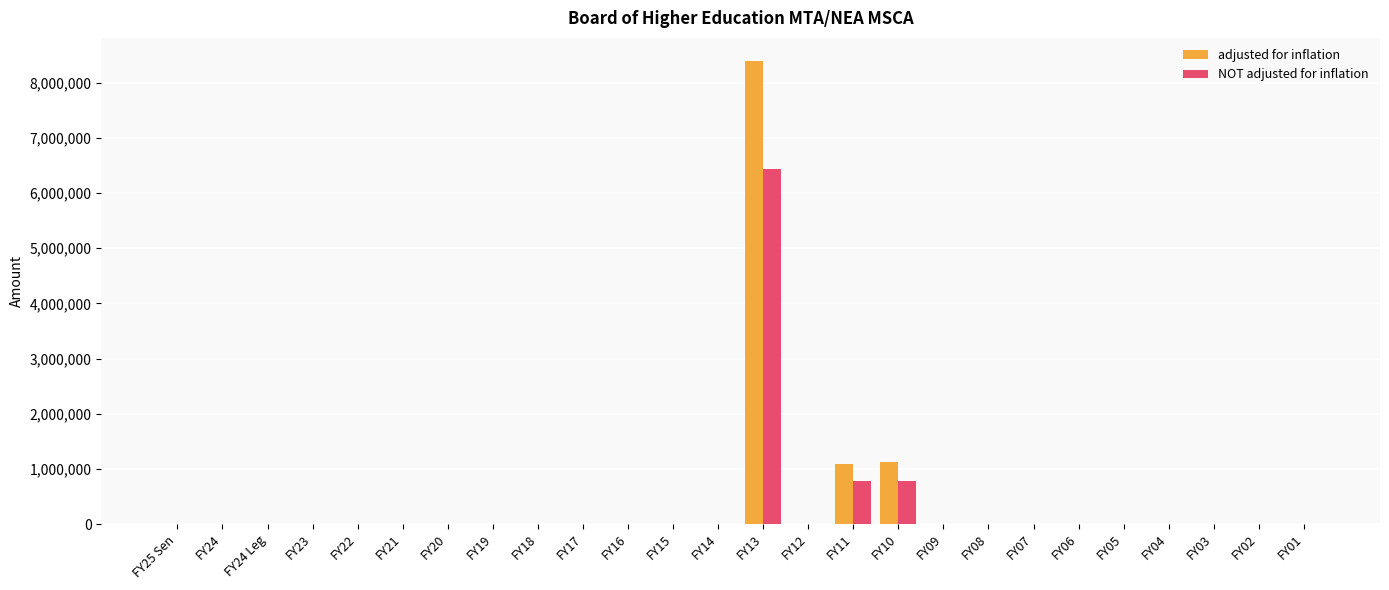

The value of adjusted for inflation at FY21 is 0. True or false?

True